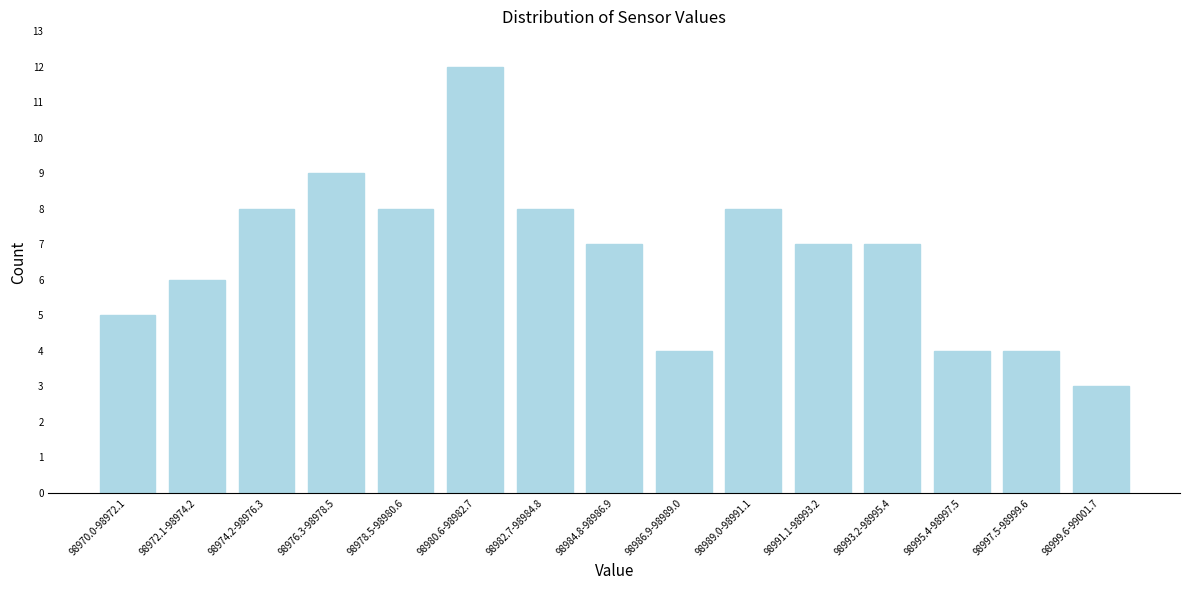

Reading left to right, what are all the values shown in this chart?

5	6	8	9	8	12	8	7	4	8	7	7	4	4	3